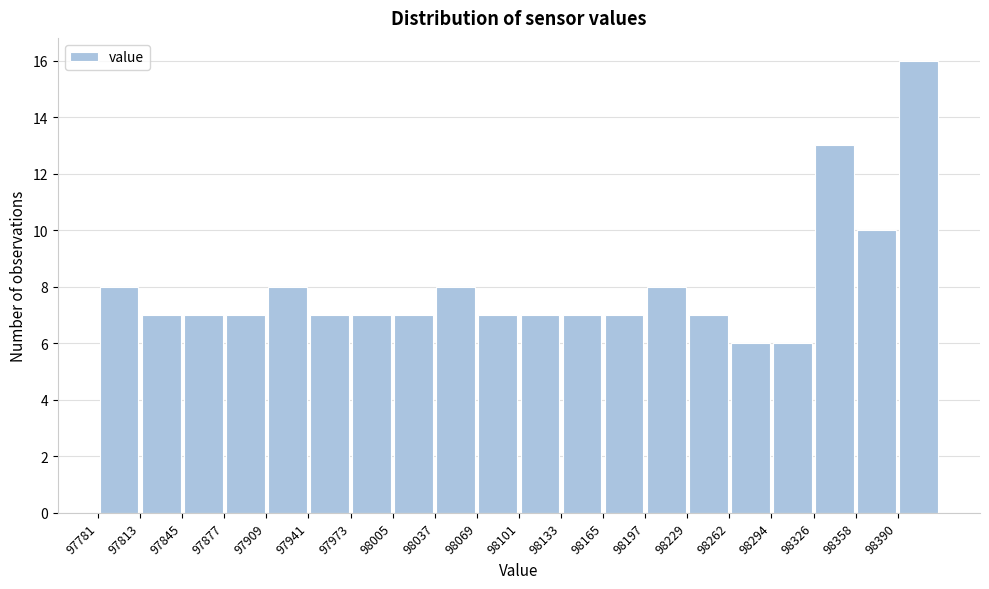

How tall is the bar that spans 98325 to 98360 on the x-axis? Neither the bar edges nor the heights are printed on the chart, so give them approximately, as read against the axes.

13